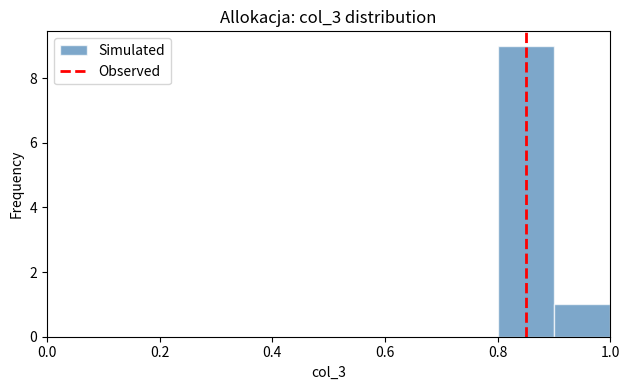

Over which range of the x-axis is the bar tallest?

0.8 to 0.9